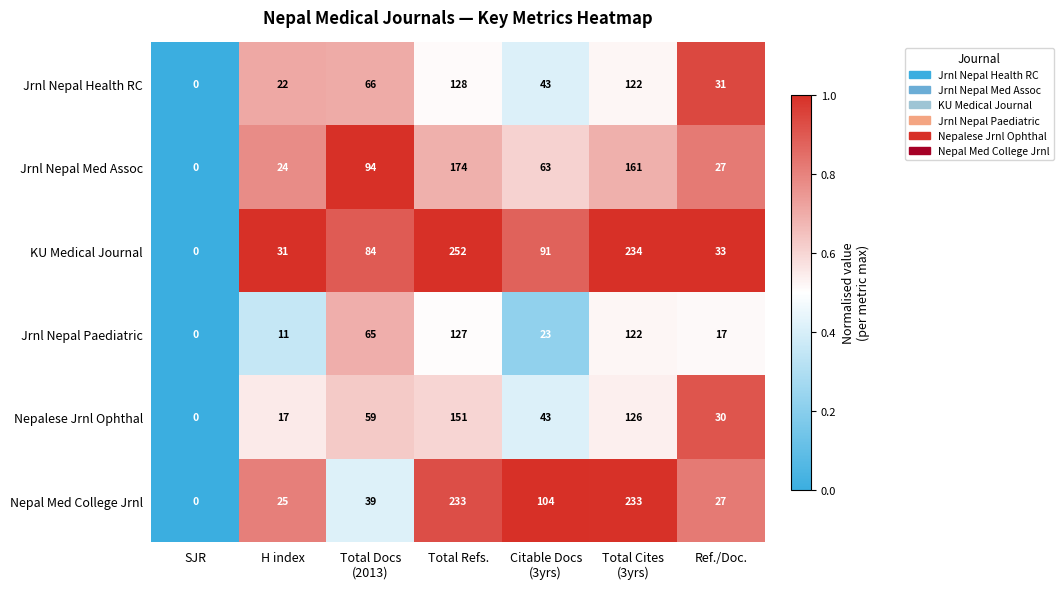

Which series has the largest total across all categories?

KU Medical Journal